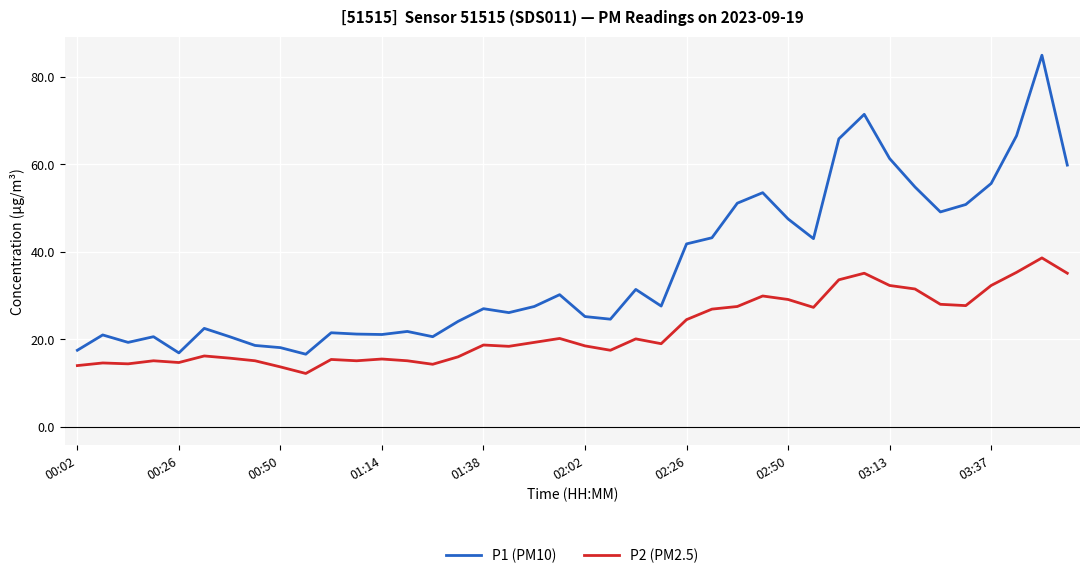

Which series has the widest spread of values?

P1 (PM10)